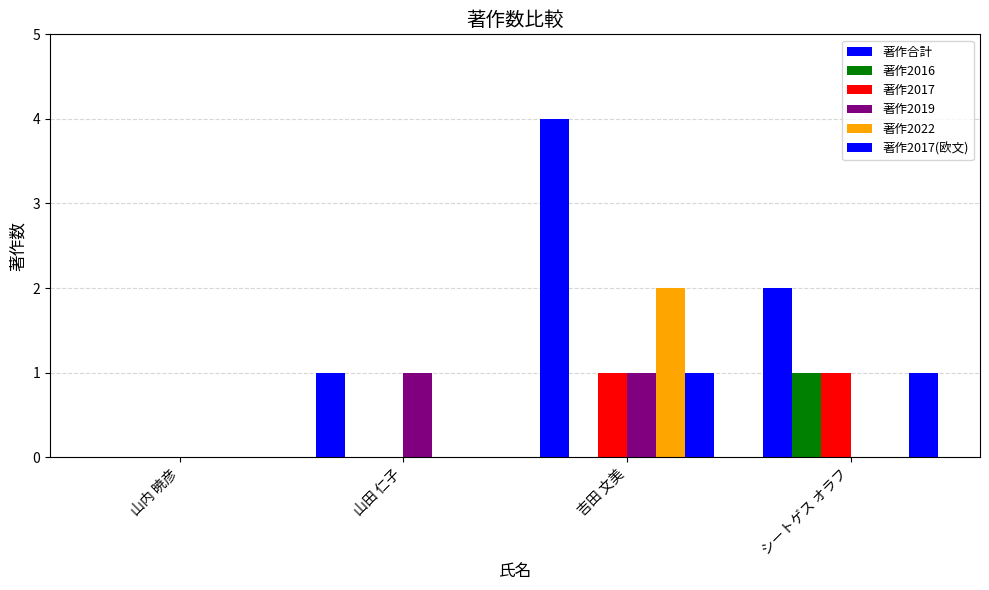

How many positive values does the 著作合計 series have?

3